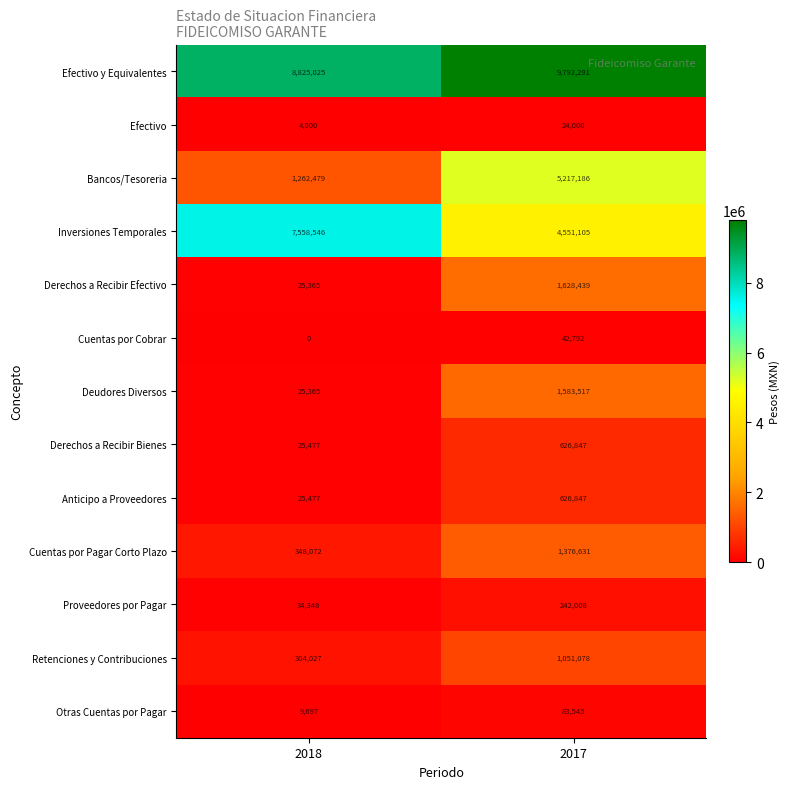

Which series changed the most between 2018 and 2017?

Bancos/Tesoreria